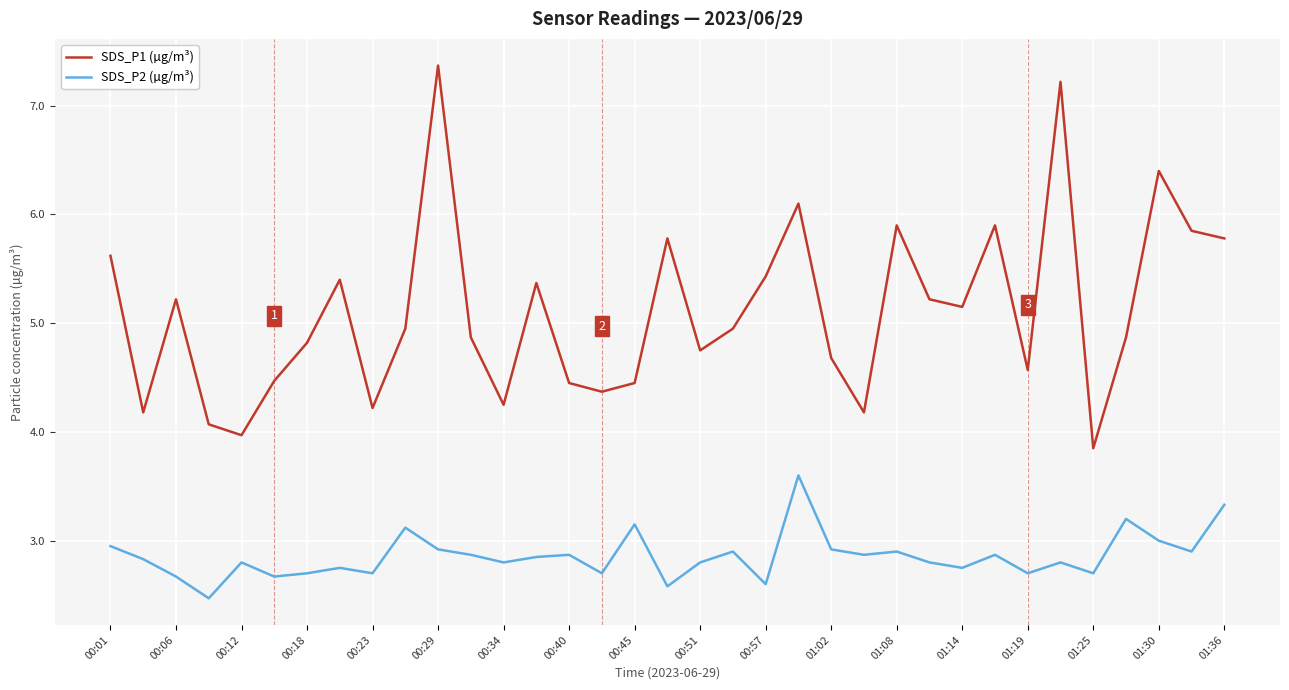

True or false: SDS_P2 (µg/m³) and SDS_P1 (µg/m³) intersect in this chart.

False